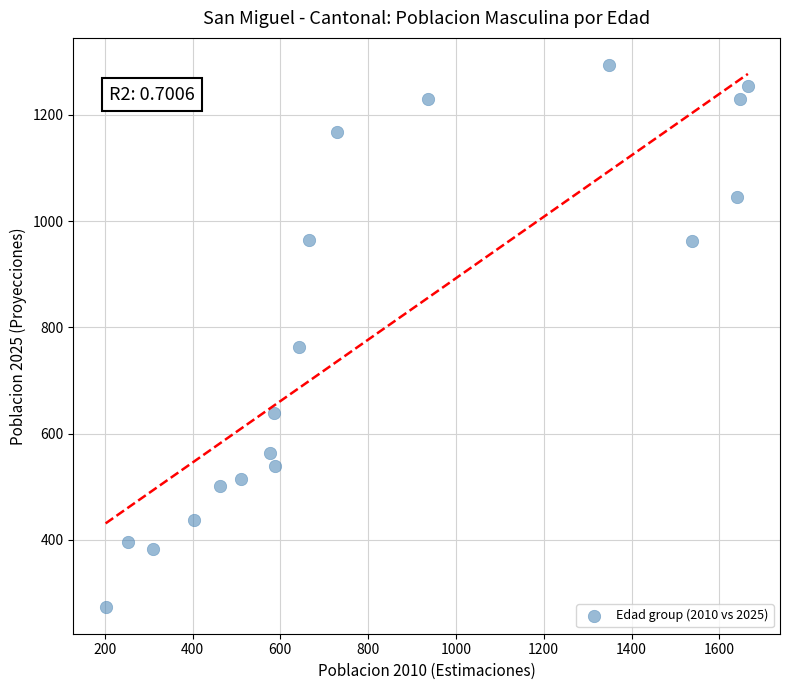

What Y value in the scatter plot is closest to 784?

762